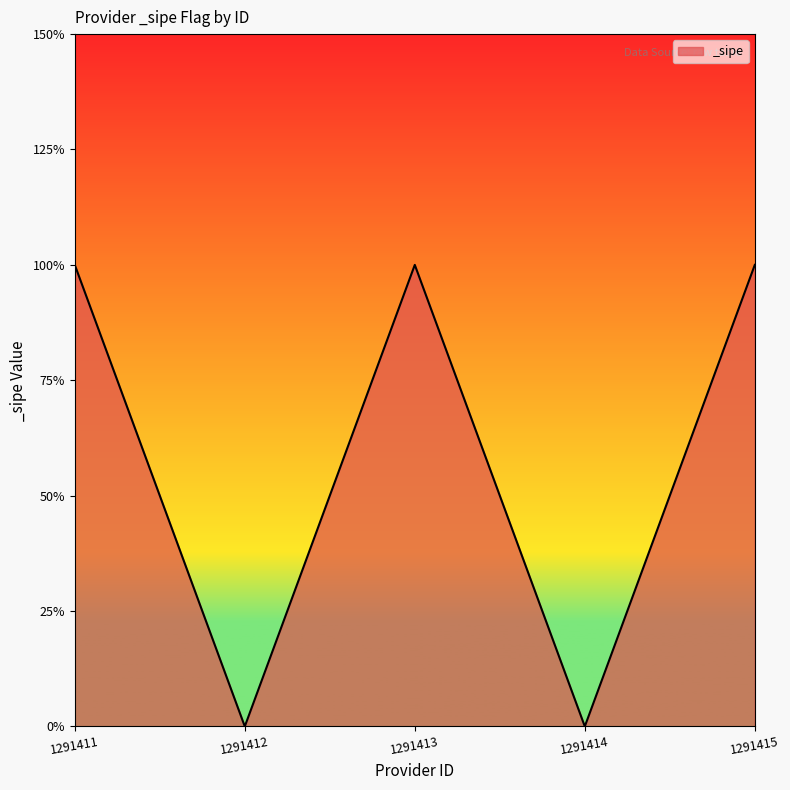

At which label is the value closest to 0?

1291412